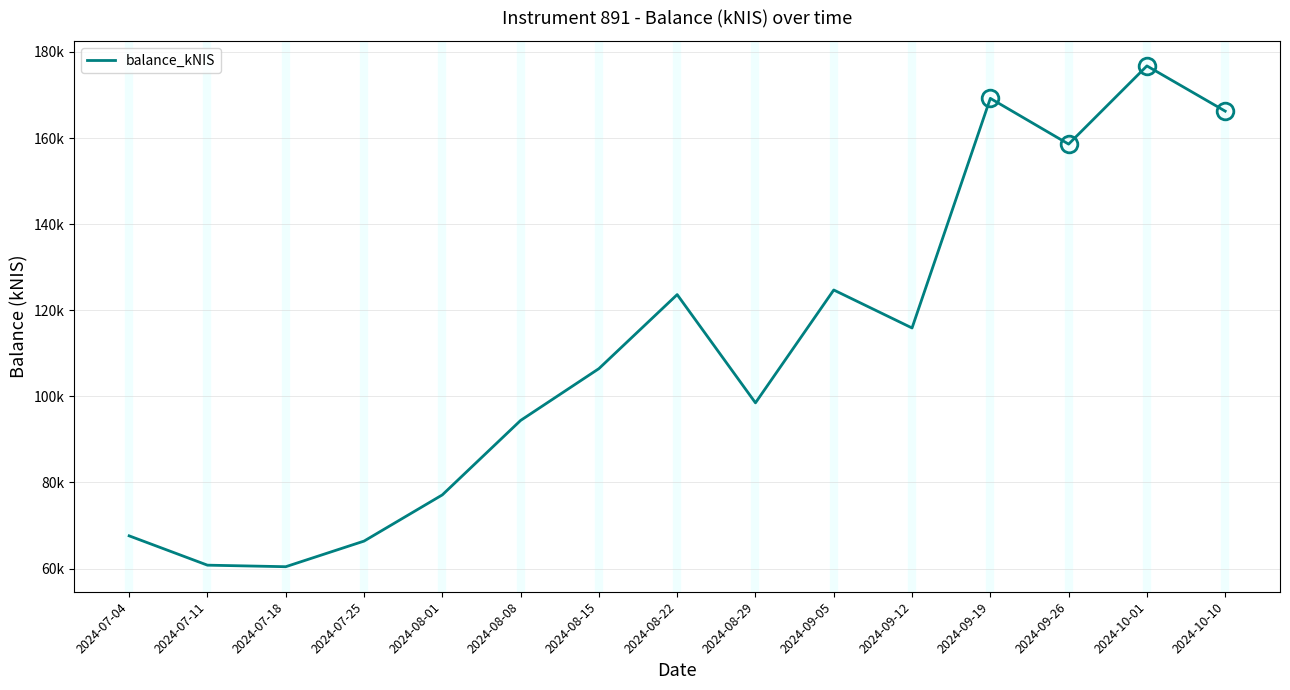

What is the sum of the values at 2024-08-29 and 2024-10-10?

264727.0